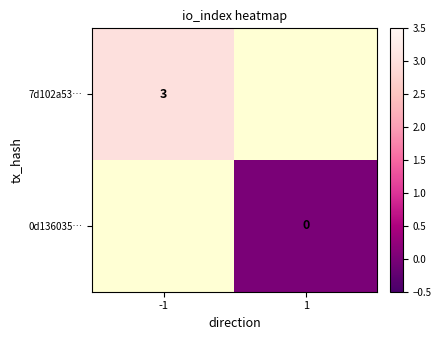

Is it true that 7d102a53… equals 5 at -1?

False